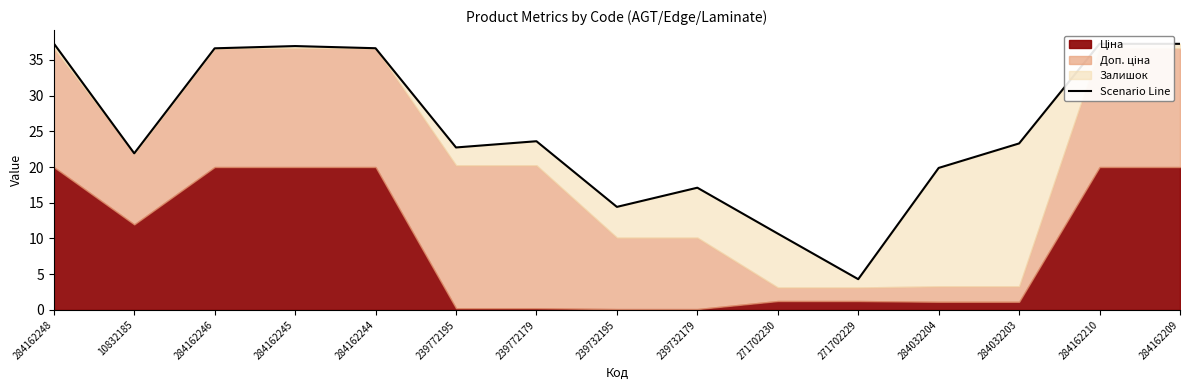

True or false: the data shows 37.2 at 284162209.

True